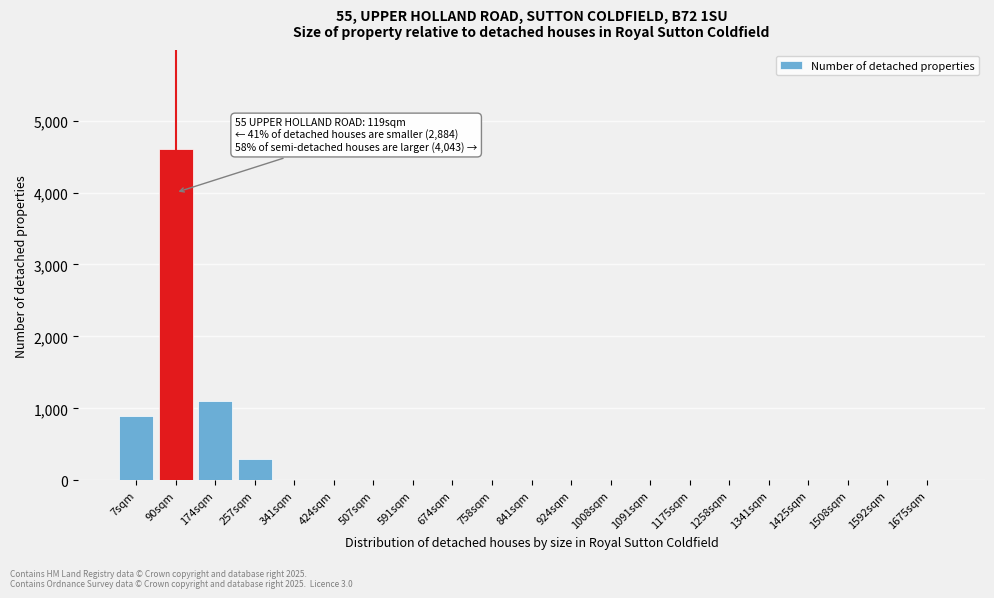

What is the change in value from 90sqm to 507sqm?

-4600